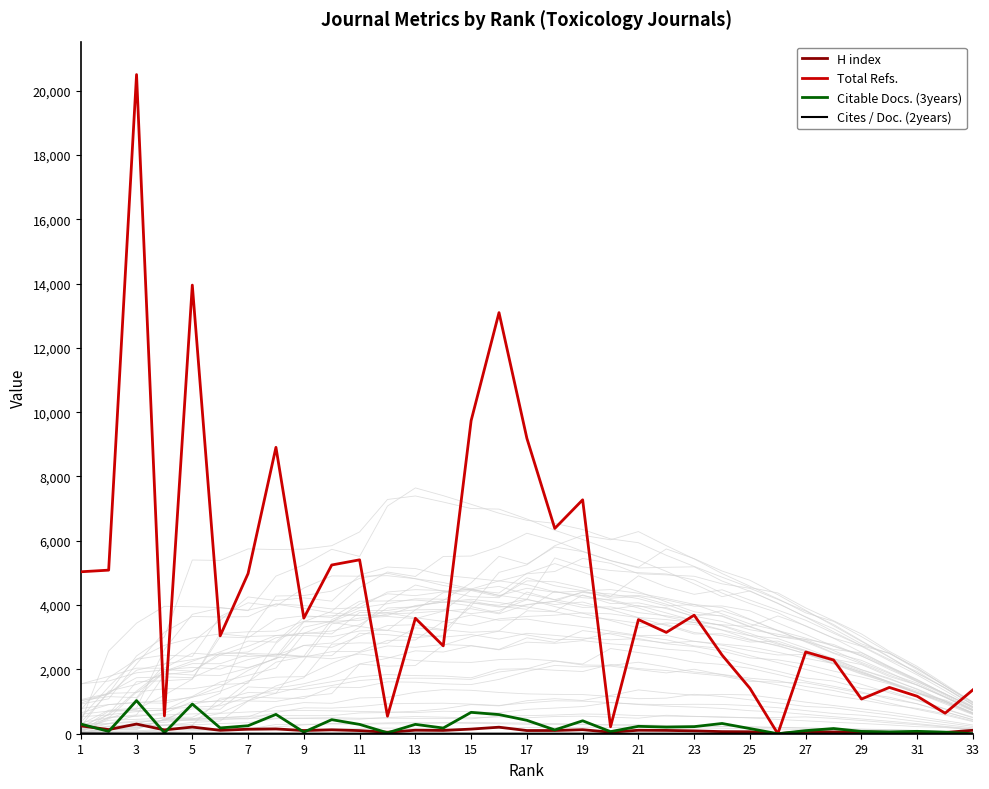

What is the sum of all H index values?

3518